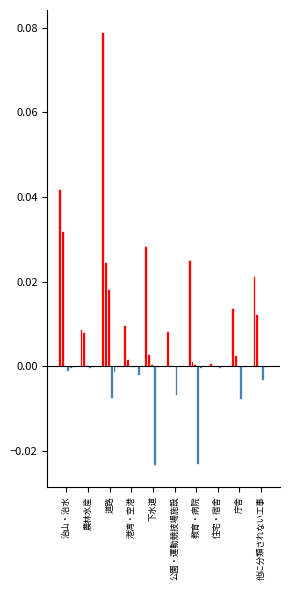

Are the bars grouped side by side (vs. stacked)?

Yes